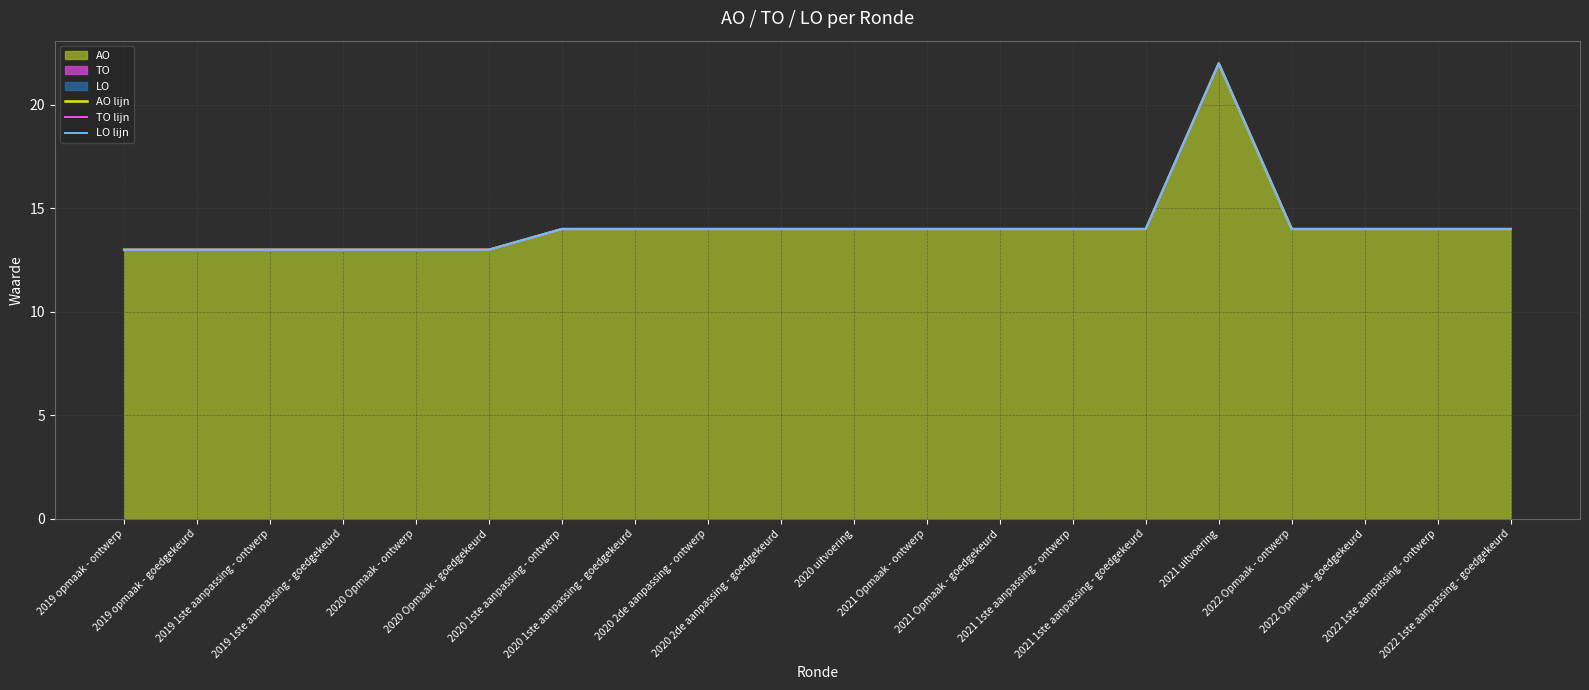

True or false: LO lijn and AO lijn intersect in this chart.

False